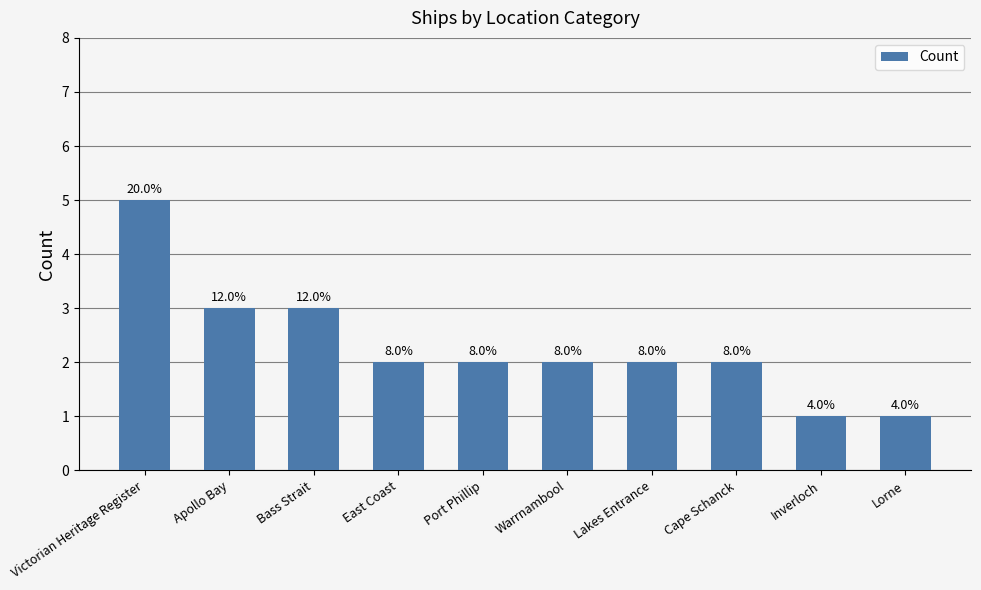

Does the chart contain any negative values?

No